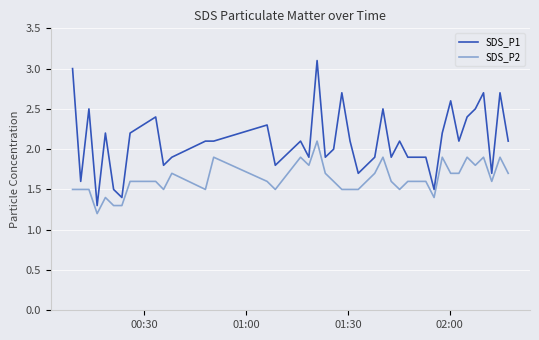

Which series has the largest total across all categories?

SDS_P1